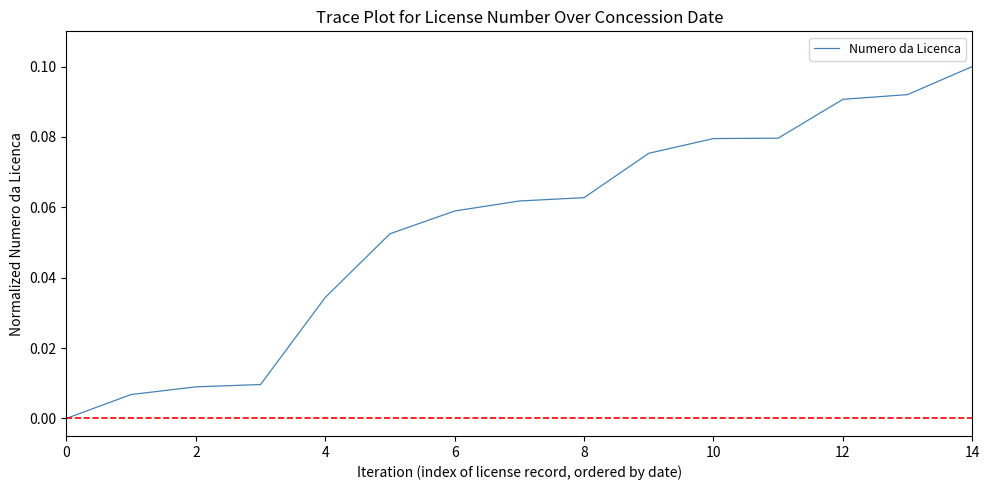

Is this an area chart (filled region under the line)?

No